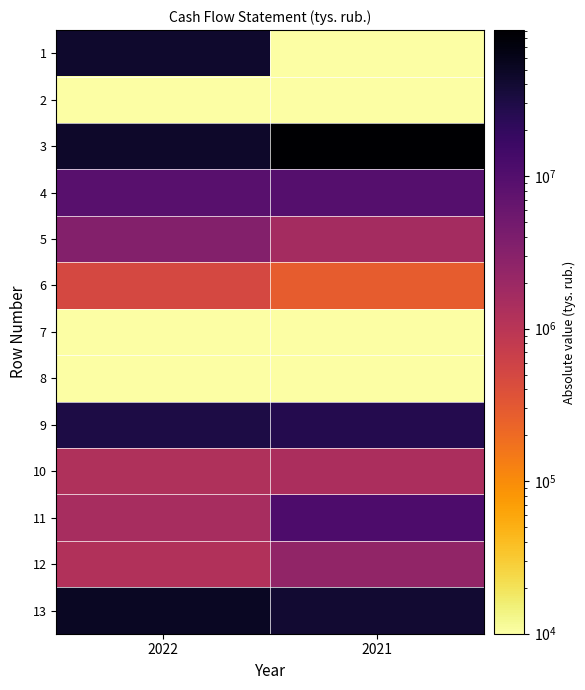

What is the minimum value shown in the chart?

0.1